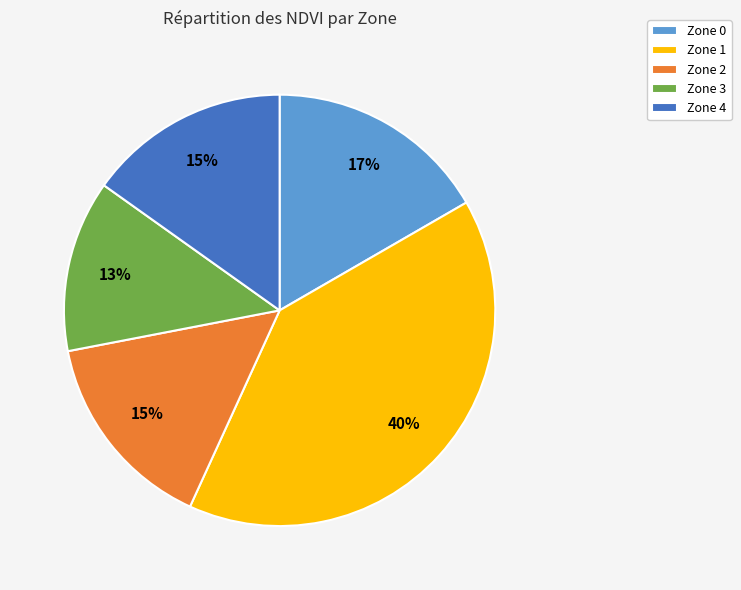

Between Zone 3 and Zone 4, which is larger?

Zone 4